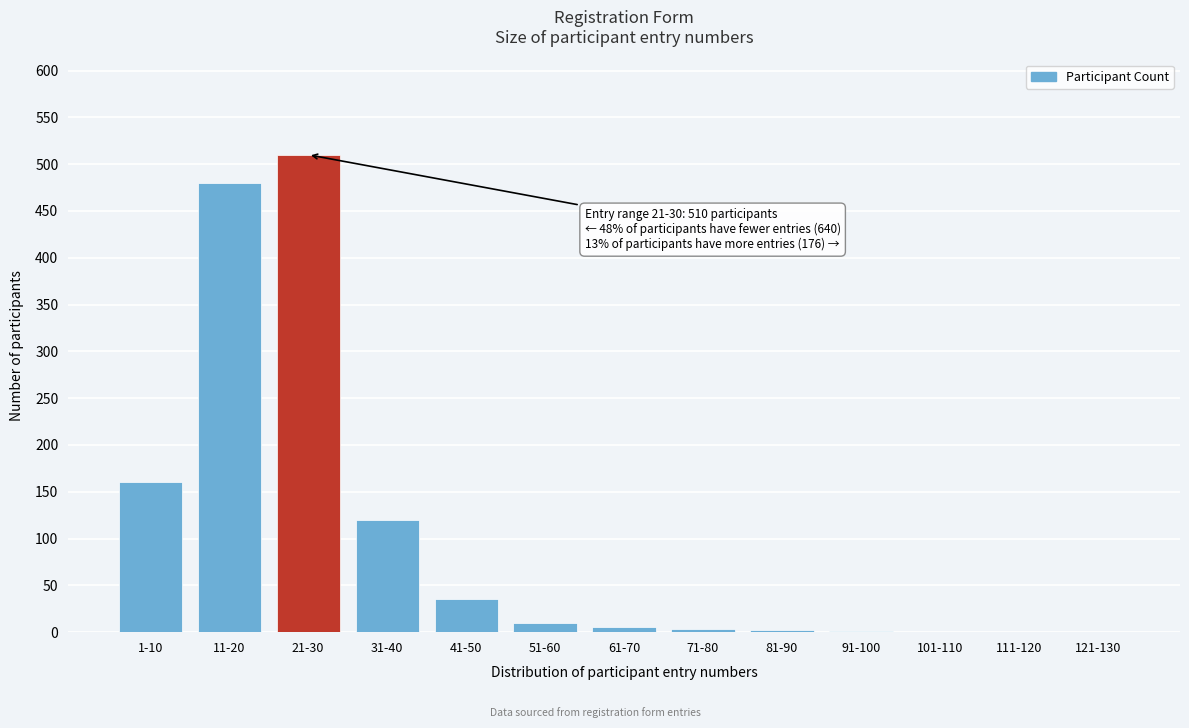

At which label is the value closest to 255?

1-10